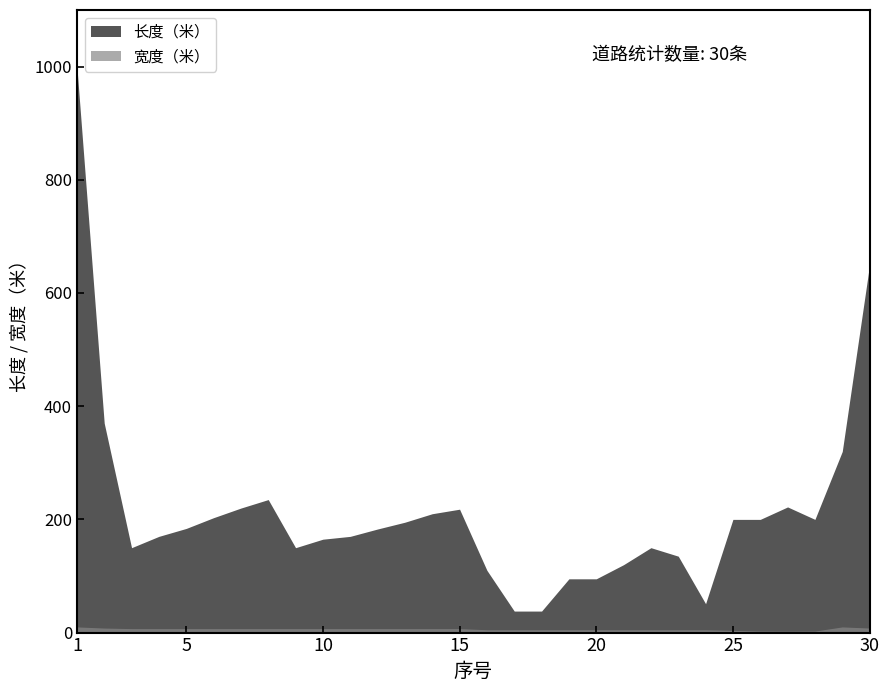

What is the difference between the maximum and minimum values in the 宽度（米） series?

7.5